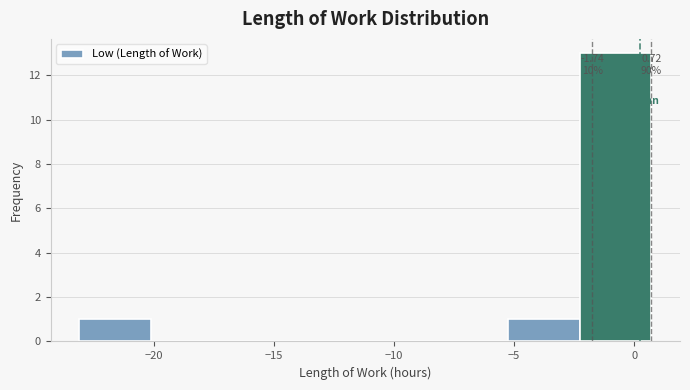

Over which range of the x-axis is the bar tallest?

-2.5 to 0.5